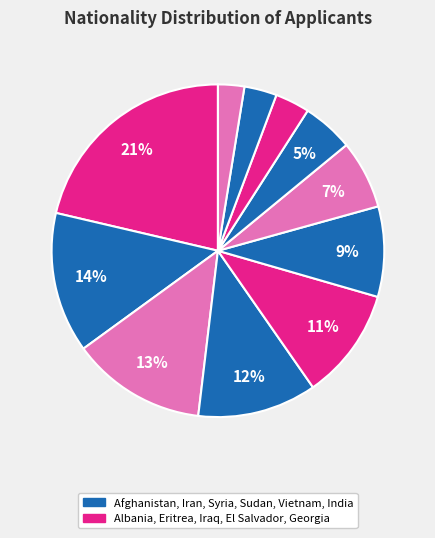

How many slices are in this pie chart?

11